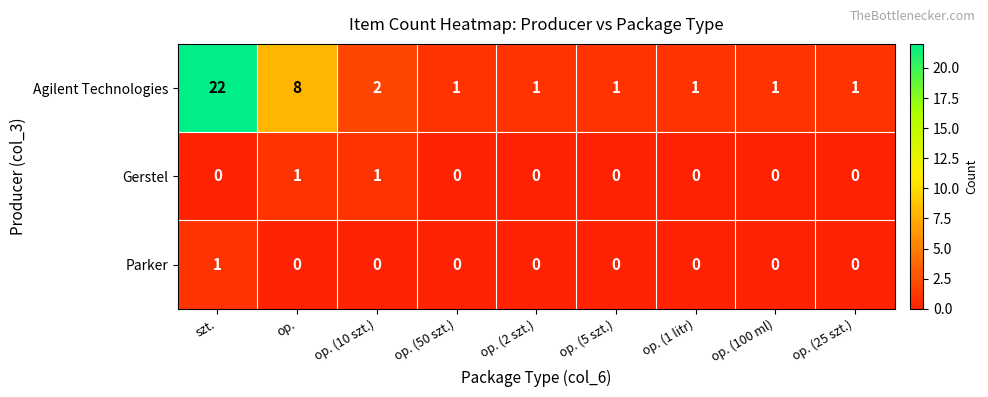

What is the difference between the Agilent Technologies values at op. and op. (5 szt.)?

7